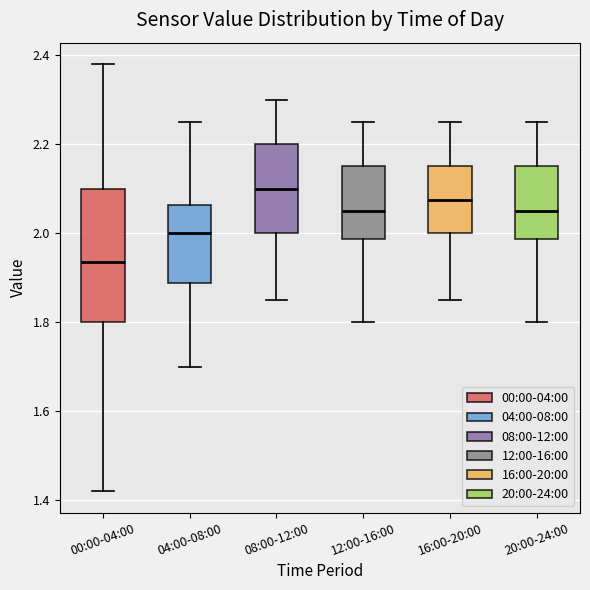

Which box is the tallest, from its lower edge to its upper edge?

00:00-04:00